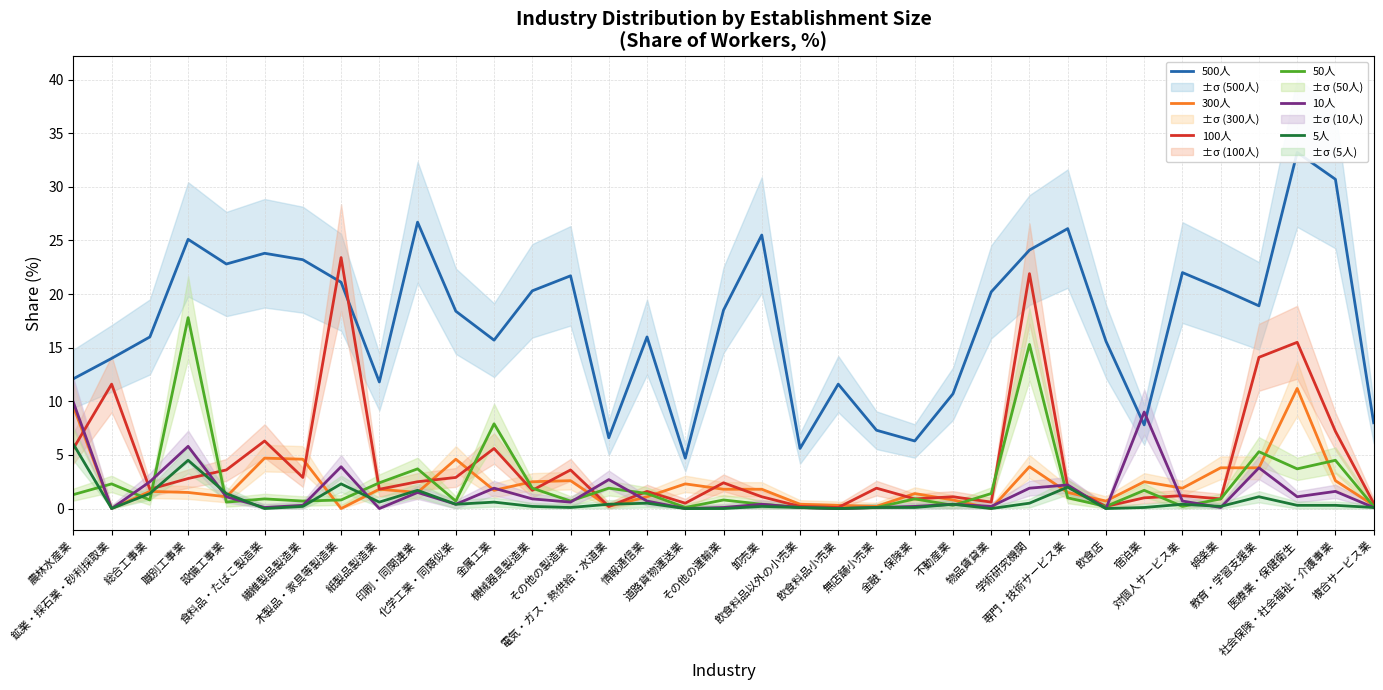

What are all the series names shown in the legend?

500人, 300人, 100人, 50人, 10人, 5人